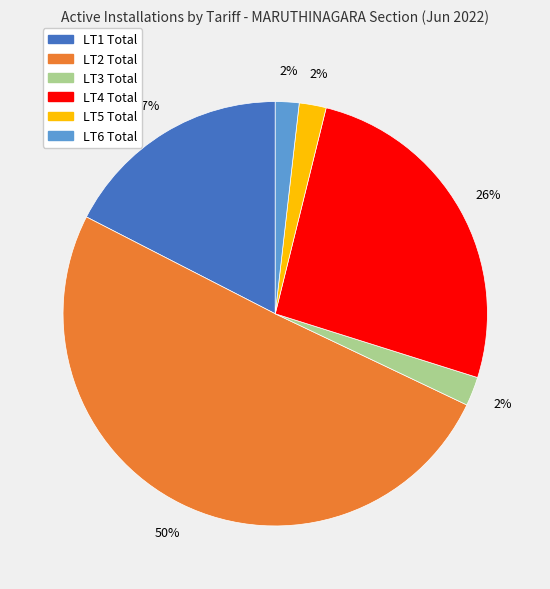

What is the largest slice in the pie chart?

LT2 Total